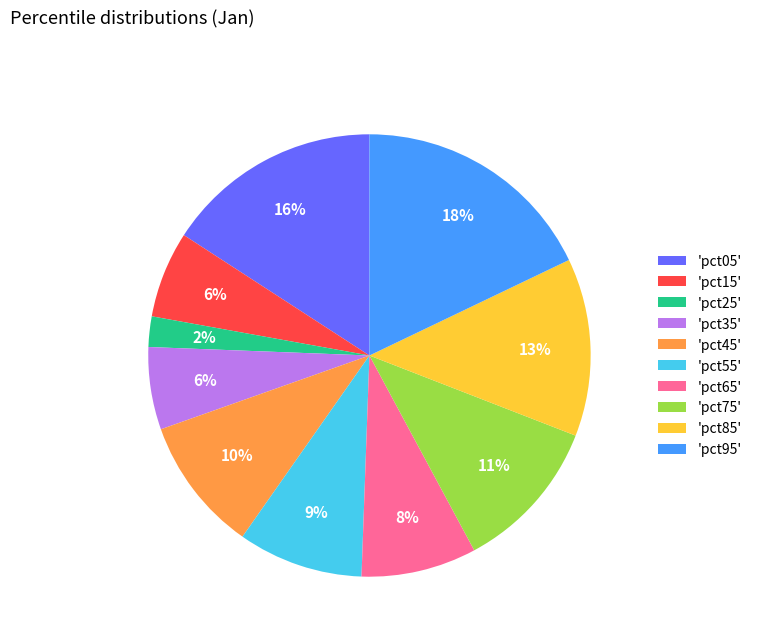

To the nearest percent, what is the difference between the largest and smallest slice percentages?

16%